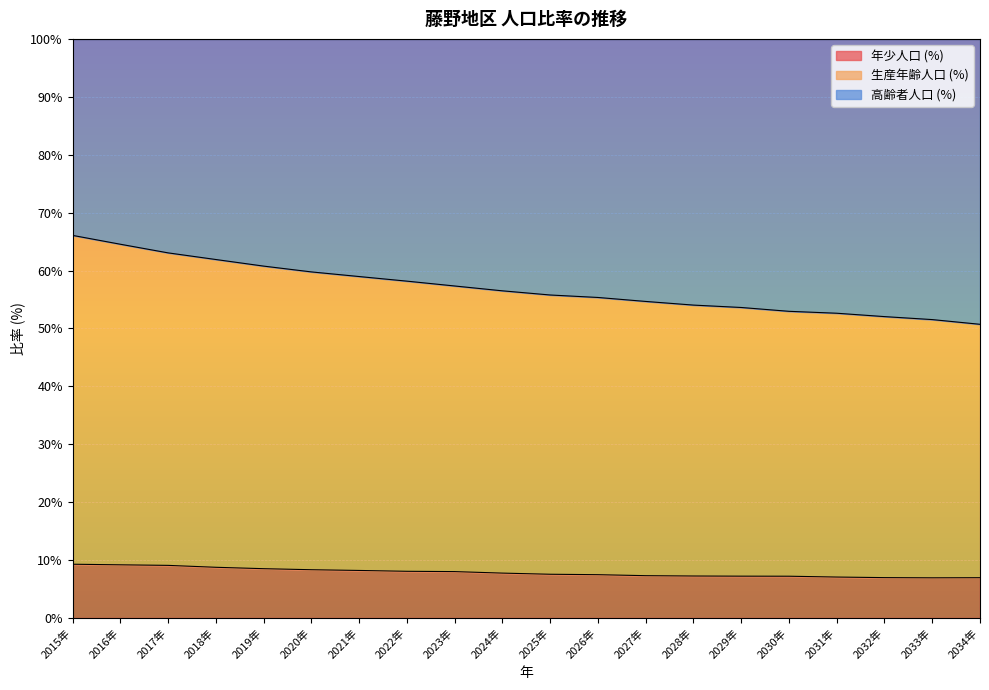

True or false: 生産年齢人口 (%) has more than 0 interior local peaks.

False